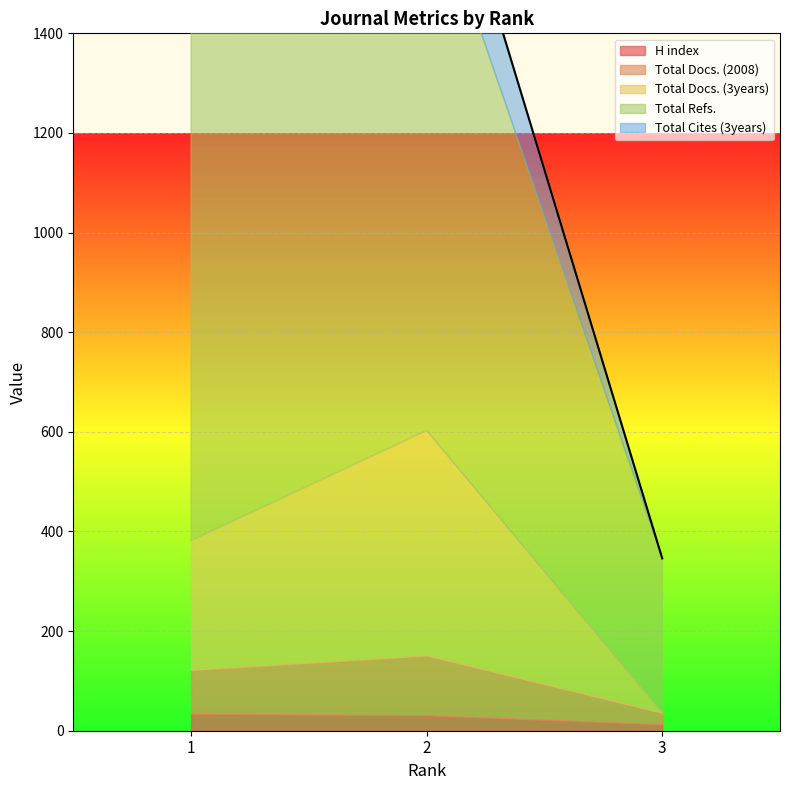

Reading left to right, list all the values displayed in this chart.

H index: 1=34	2=31	3=13
Total Docs. (2008): 1=88	2=120	3=23
Total Docs. (3years): 1=260	2=452	3=0
Total Refs.: 1=1081	2=1114	3=310
Total Cites (3years): 1=89	2=189	3=0